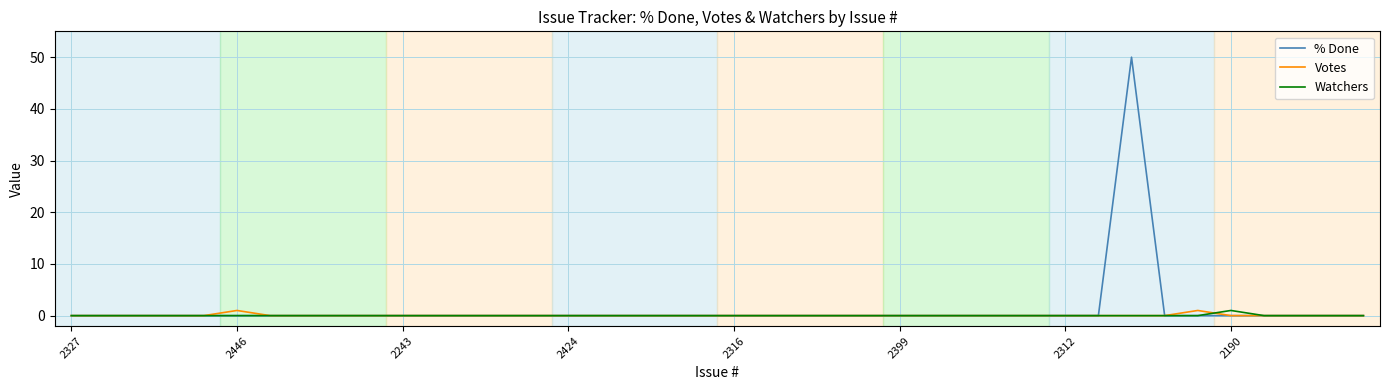

What are all the series names shown in the legend?

% Done, Votes, Watchers